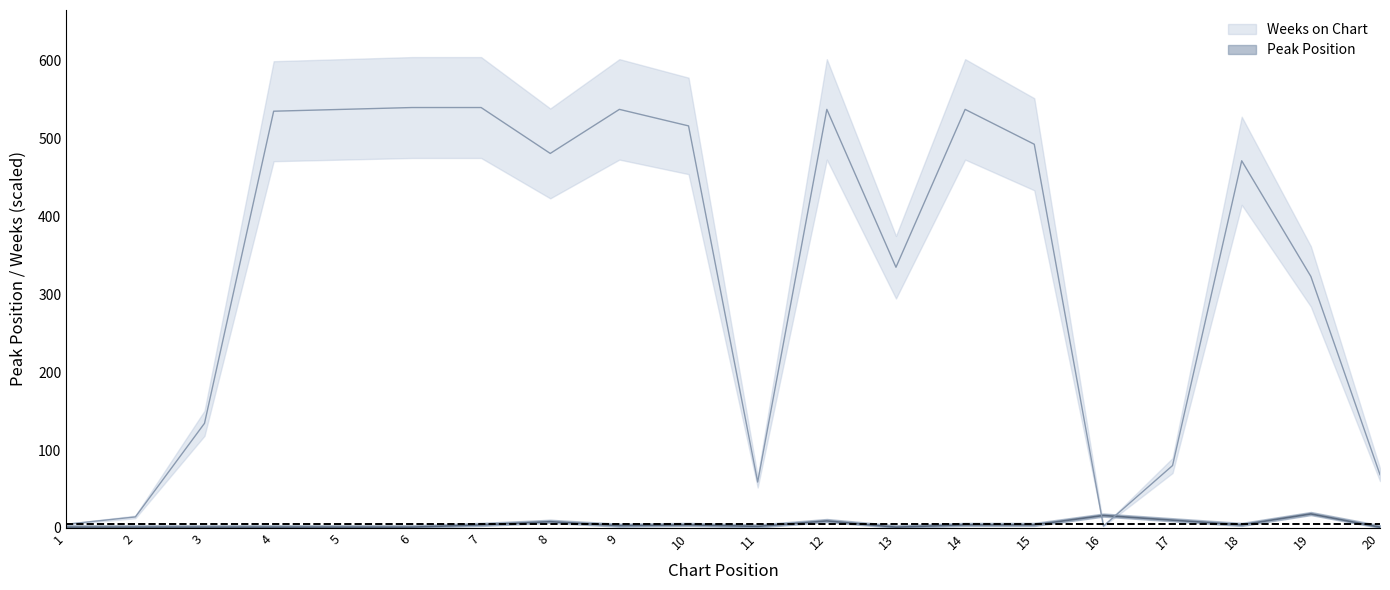

List the series in order of their overall mean, highest first.

Weeks on Chart, Peak Position